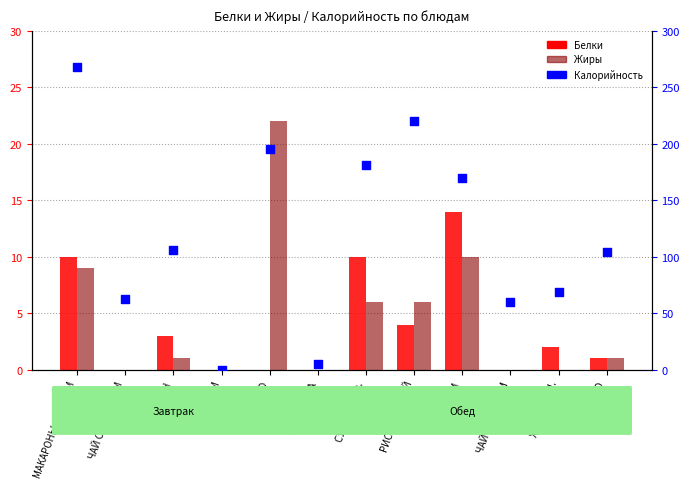

At which category is the sum across all series the highest?

МАКАРОНЫ С СЫРОМ